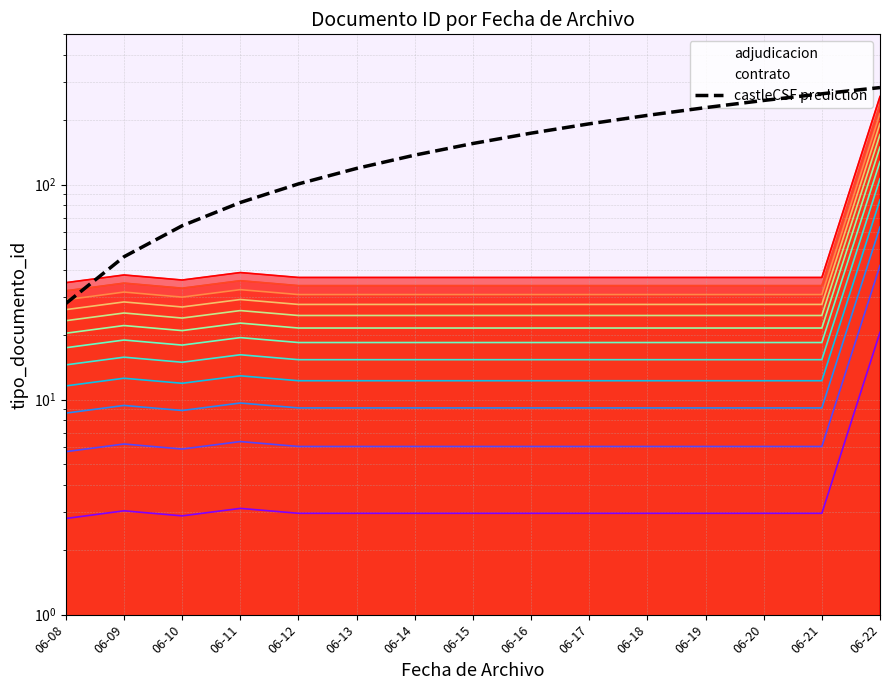

Does the chart display data point markers on the line(s)?

No